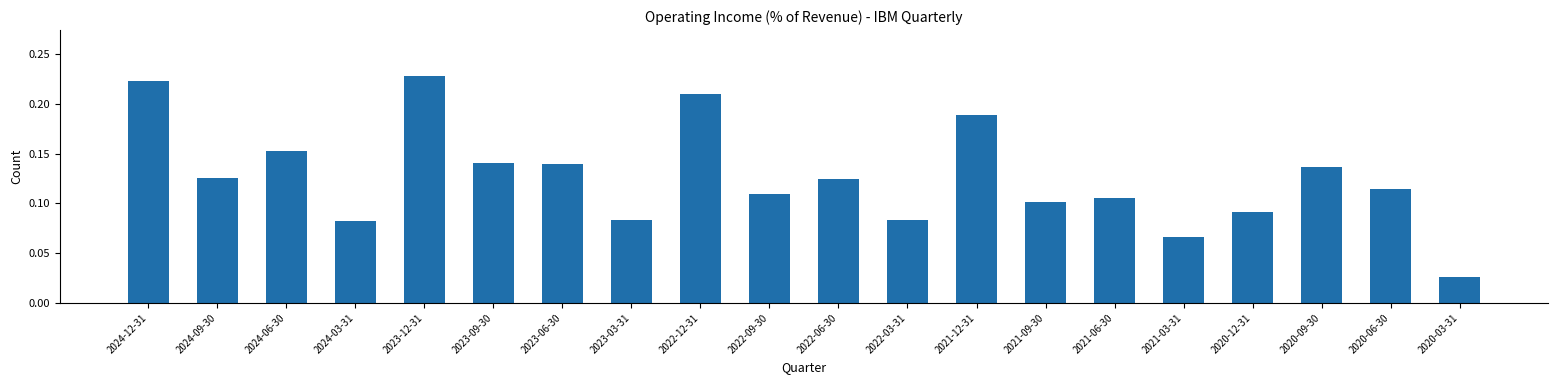

How many values are between 0 and 1?

20